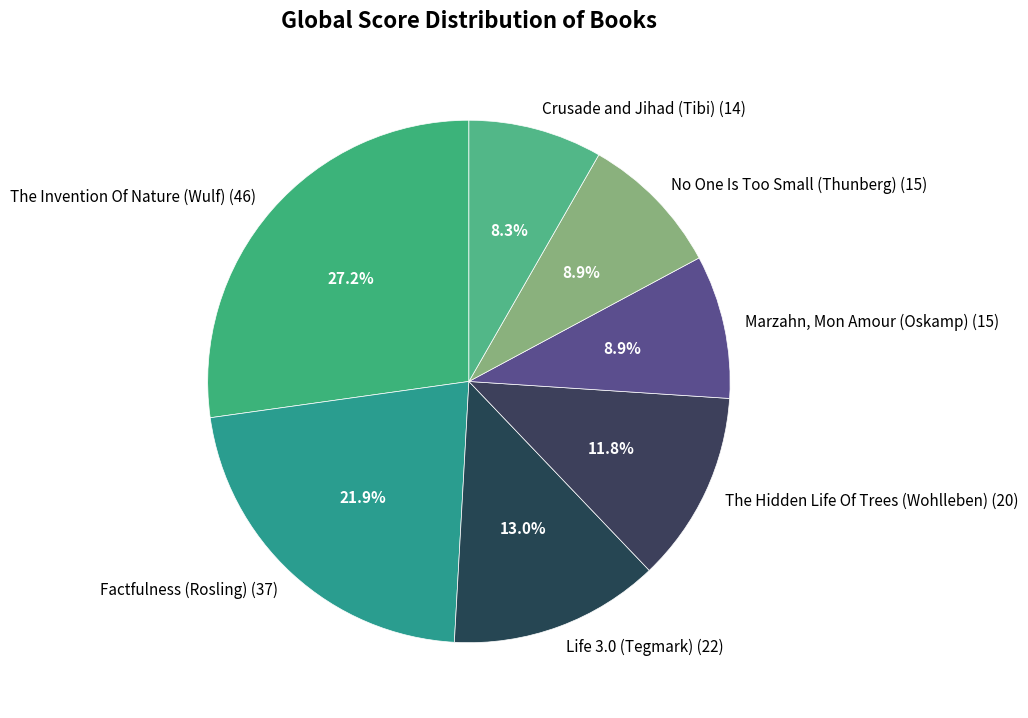

Approximately how many times larger is the value at The Invention Of Nature (Wulf) (46) compared to Marzahn, Mon Amour (Oskamp) (15)?

3.1